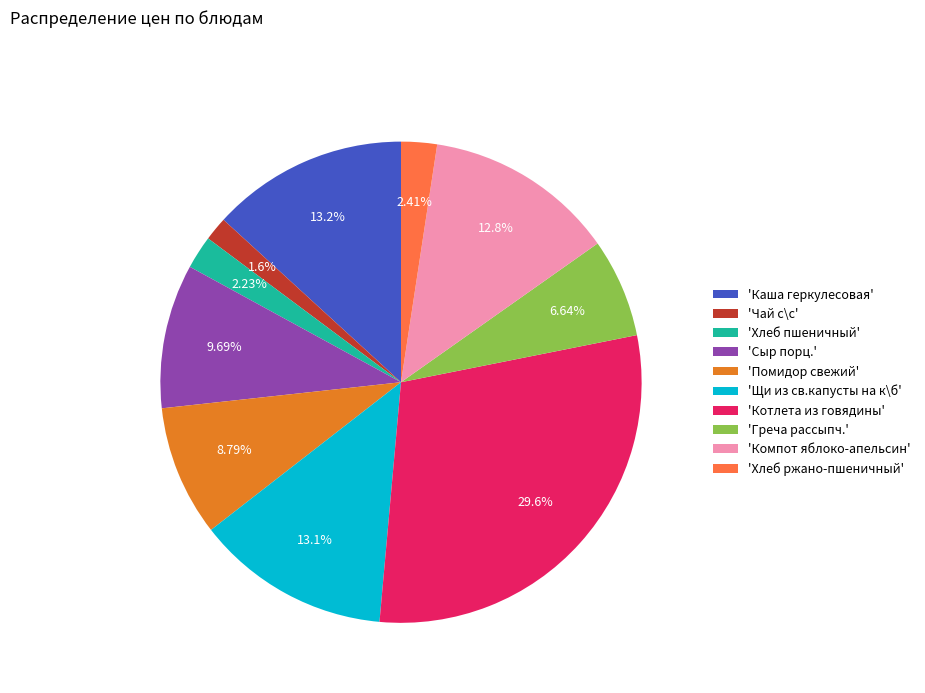

Which has a higher value, 'Котлета из говядины' or 'Чай с\с'?

'Котлета из говядины'